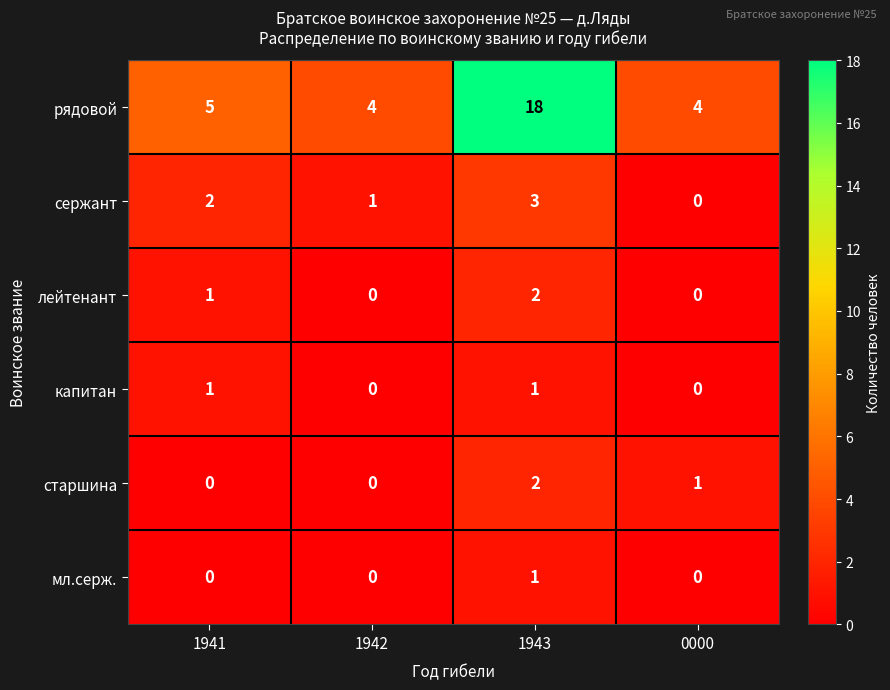

Reading left to right, list all the values displayed in this chart.

рядовой: 1941=5	1942=4	1943=18	0000=4
сержант: 1941=2	1942=1	1943=3	0000=0
лейтенант: 1941=1	1942=0	1943=2	0000=0
капитан: 1941=1	1942=0	1943=1	0000=0
старшина: 1941=0	1942=0	1943=2	0000=1
мл.серж.: 1941=0	1942=0	1943=1	0000=0